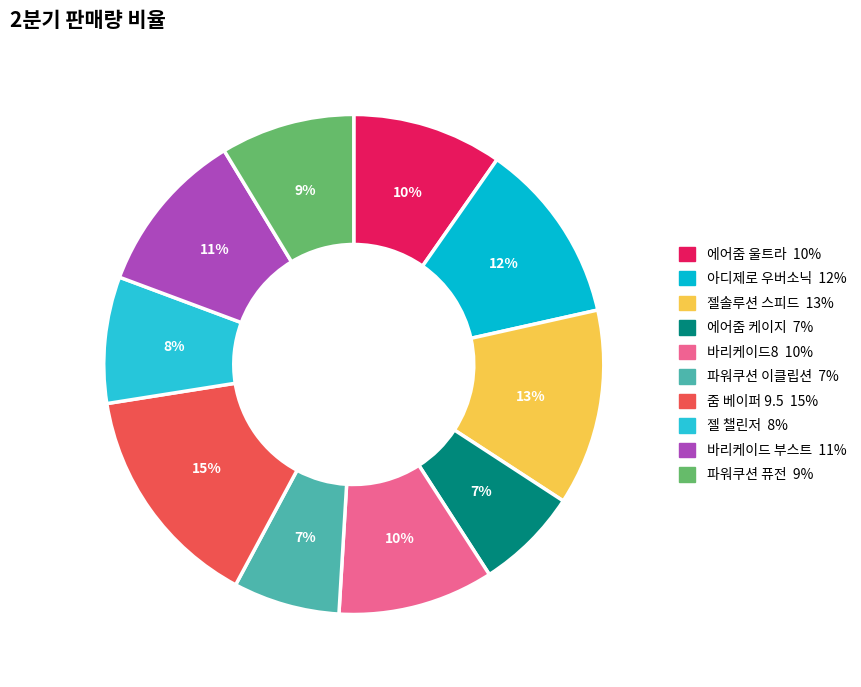

How many segments does this pie chart have?

10